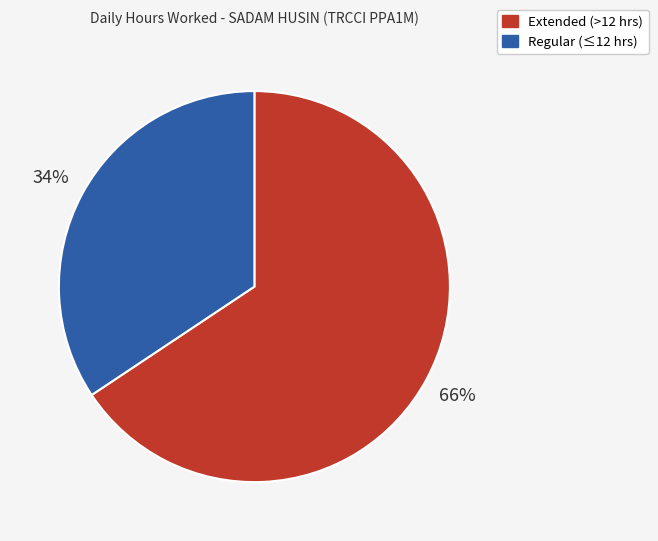

To the nearest percent, what is the average slice percentage?

50%